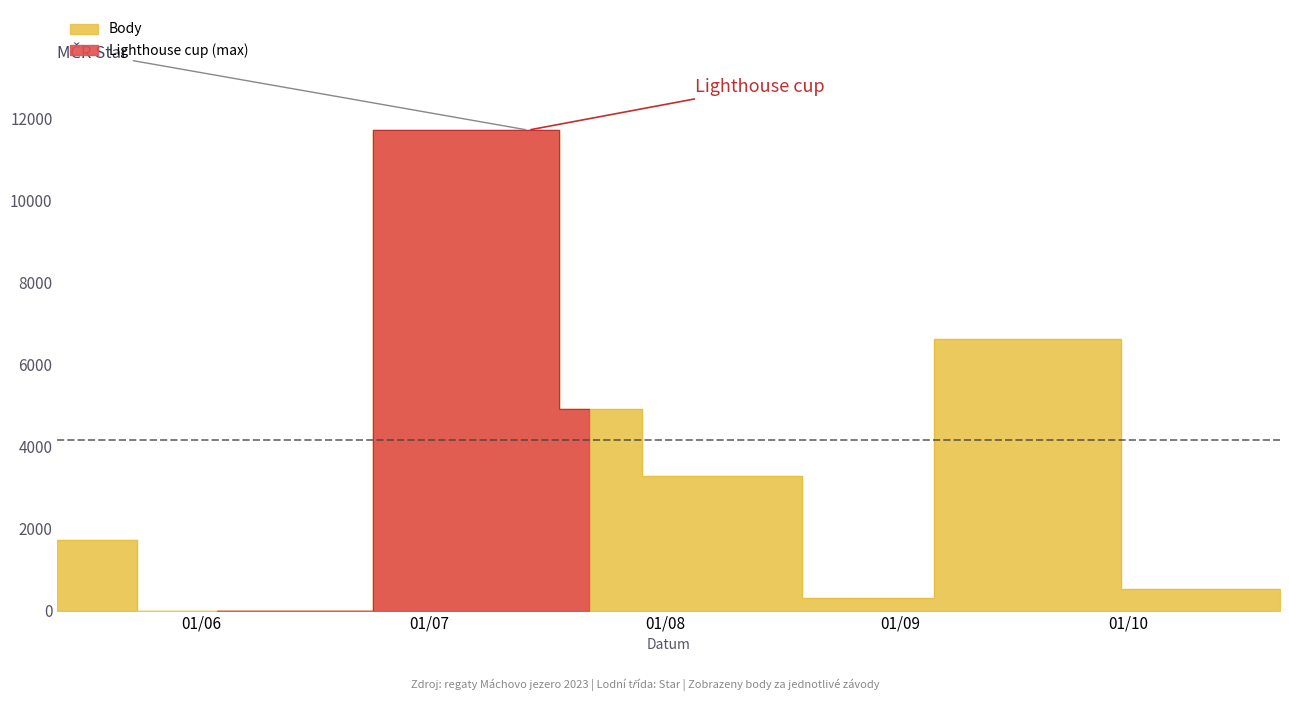

How many values are above zero?

7